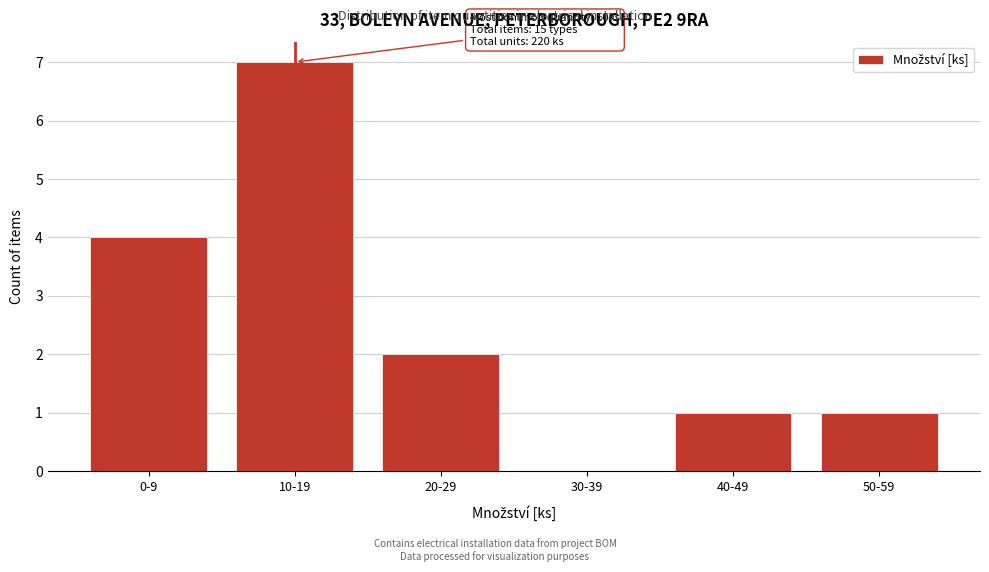

Reading right to left, what are all the values shown in this chart?

50-59=1	40-49=1	30-39=0	20-29=2	10-19=7	0-9=4